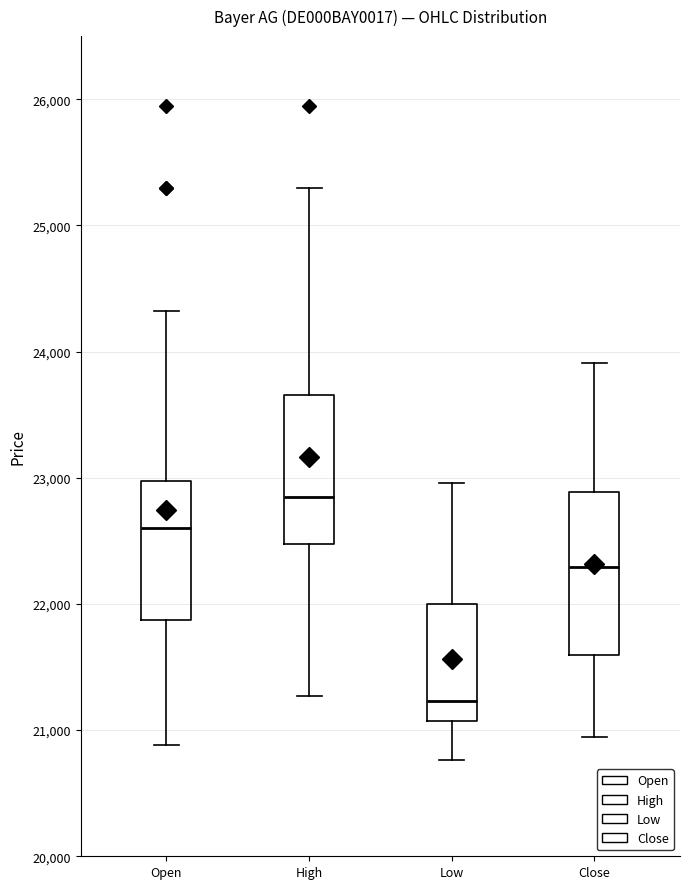

Which box's median line is the lowest?

Low